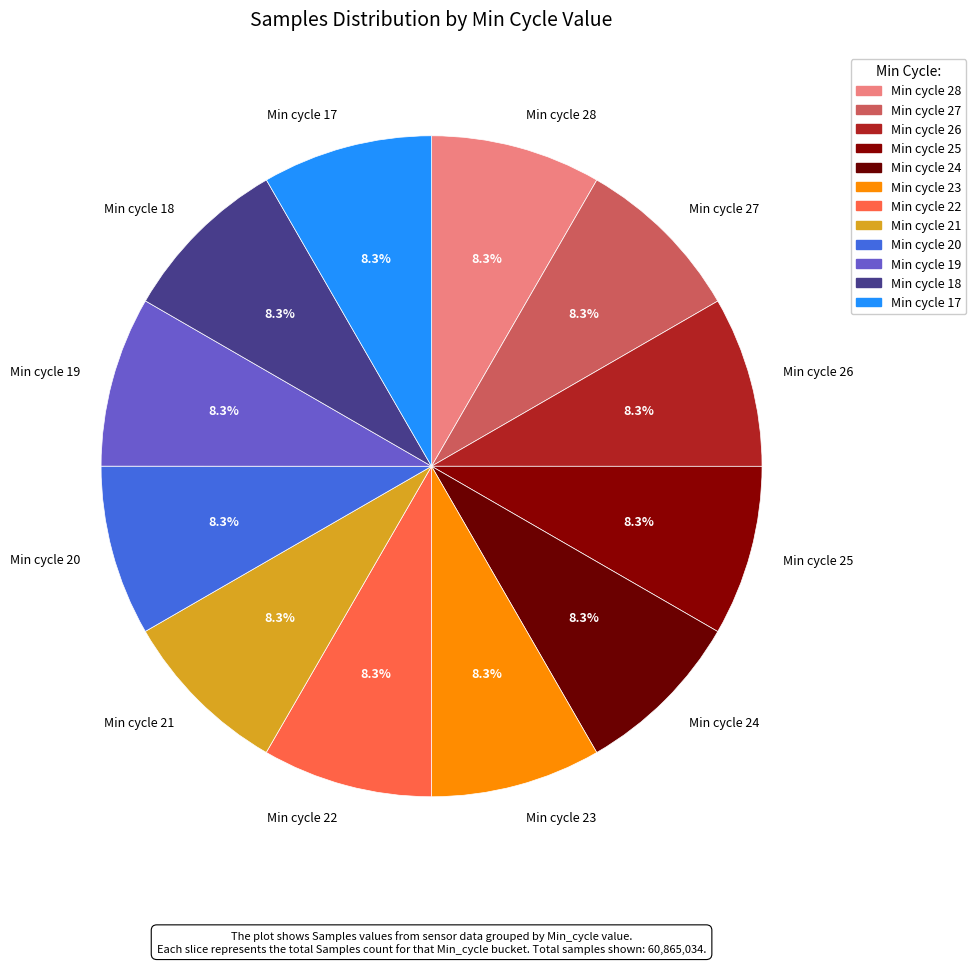

What portion of the pie excludes Min cycle 19?

91.7%